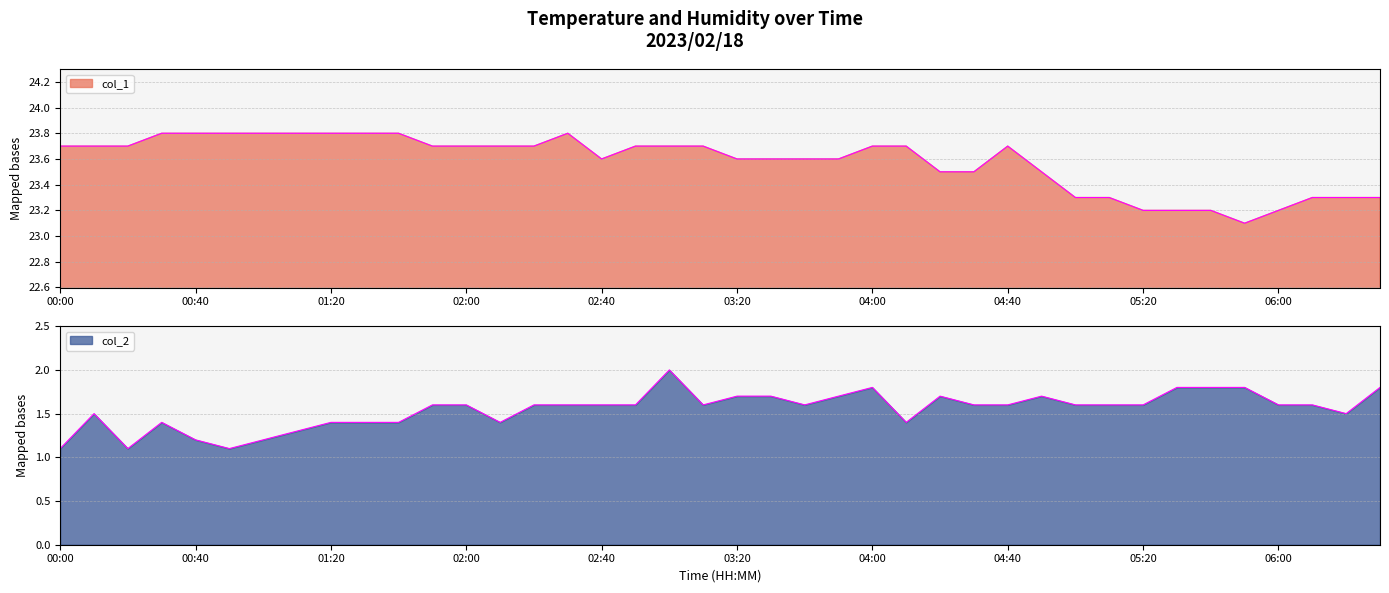

What is the approximate value of col_2 at 00:00?

1.1